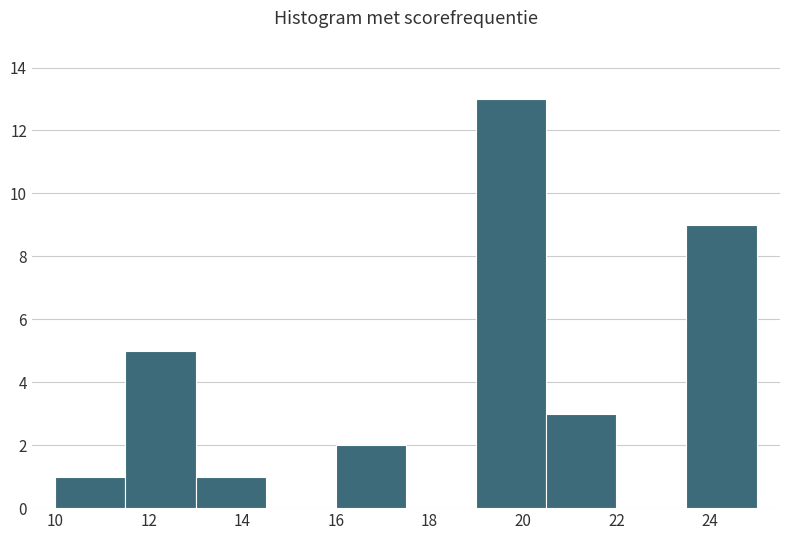

Which range on the x-axis has the tallest bar?

19.0 to 20.5